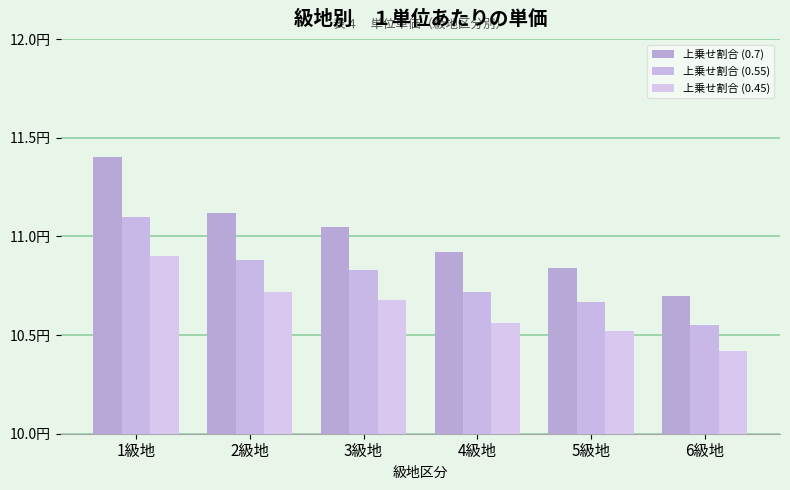

Between 1級地 and 2級地, which series saw the biggest shift?

上乗せ割合 (0.7)